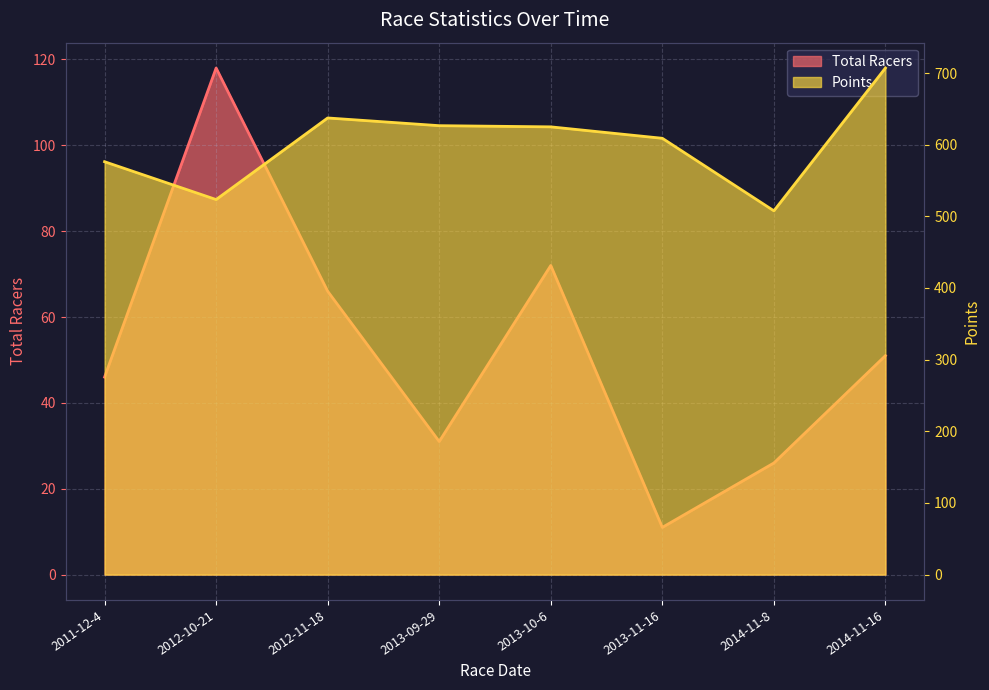

What is the total value across all series at 2014-11-8?

533.7